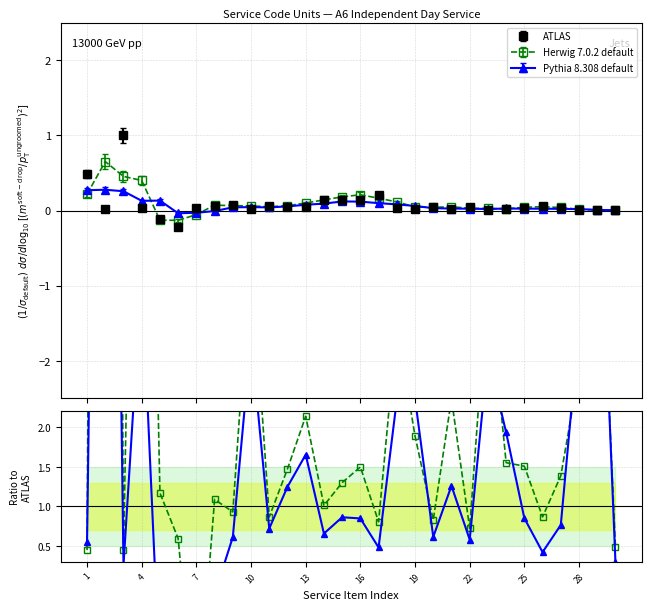

What is the highest value of the ATLAS series?

1.0